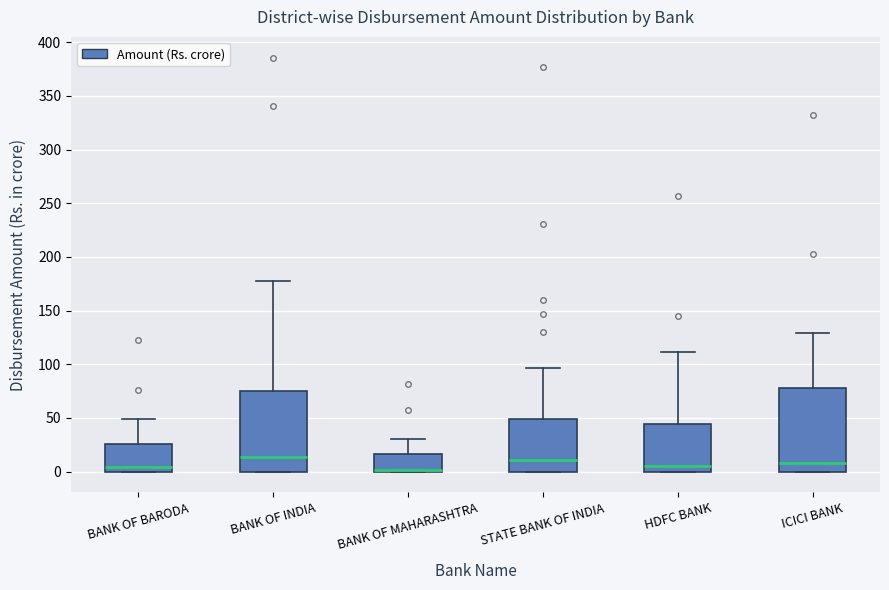

Reading left to right, read every box against the y-axis: the position of its median line, the range the box covers, and the ends of its whiskers. The values are not printed on the chart, so give them approximately, as read against the axis.

BANK OF BARODA: median 5, box 0 to 25, whiskers 0 to 50
BANK OF INDIA: median 15, box 0 to 75, whiskers 0 to 175
BANK OF MAHARASHTRA: median 0 (drawn on the box's lower edge), box 0 to 15, whiskers 0 to 30
STATE BANK OF INDIA: median 10, box 0 to 50, whiskers 0 to 95
HDFC BANK: median 5, box 0 to 45, whiskers 0 to 110
ICICI BANK: median 10, box 0 to 80, whiskers 0 to 130